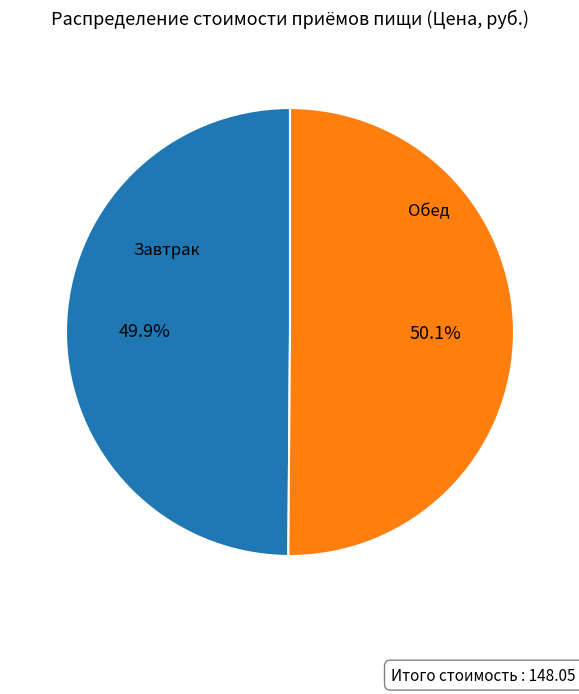

What percentage is NOT represented by Обед?

49.9%